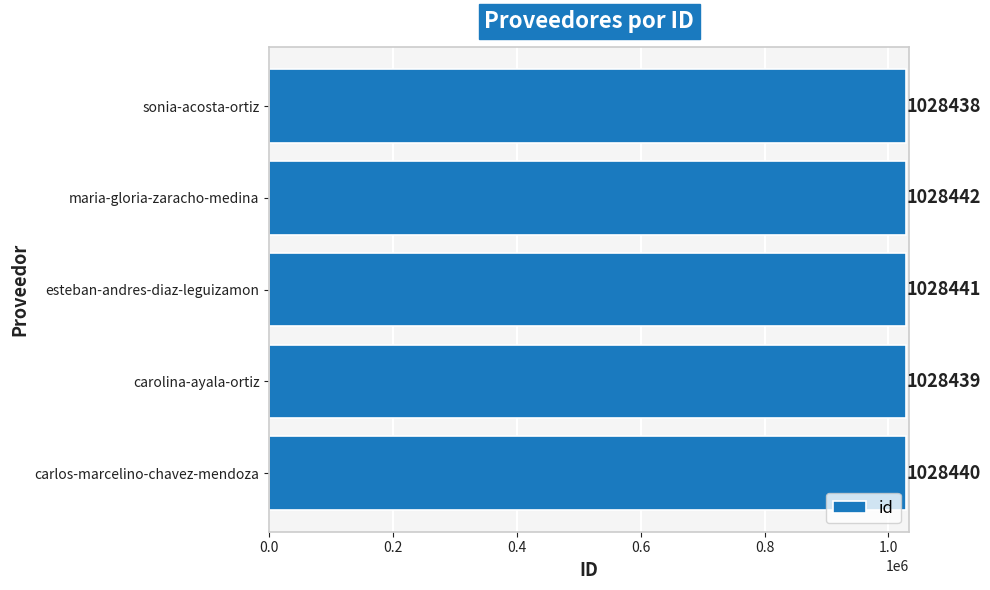

How many data points are less than 1028440?

2